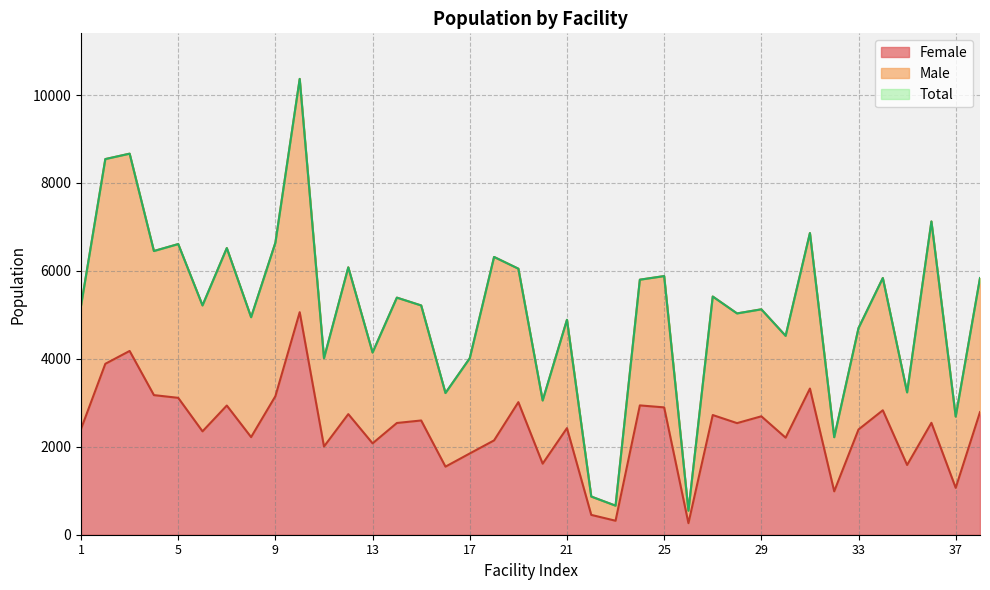

What is the difference between the highest and lowest values at 14?

2851